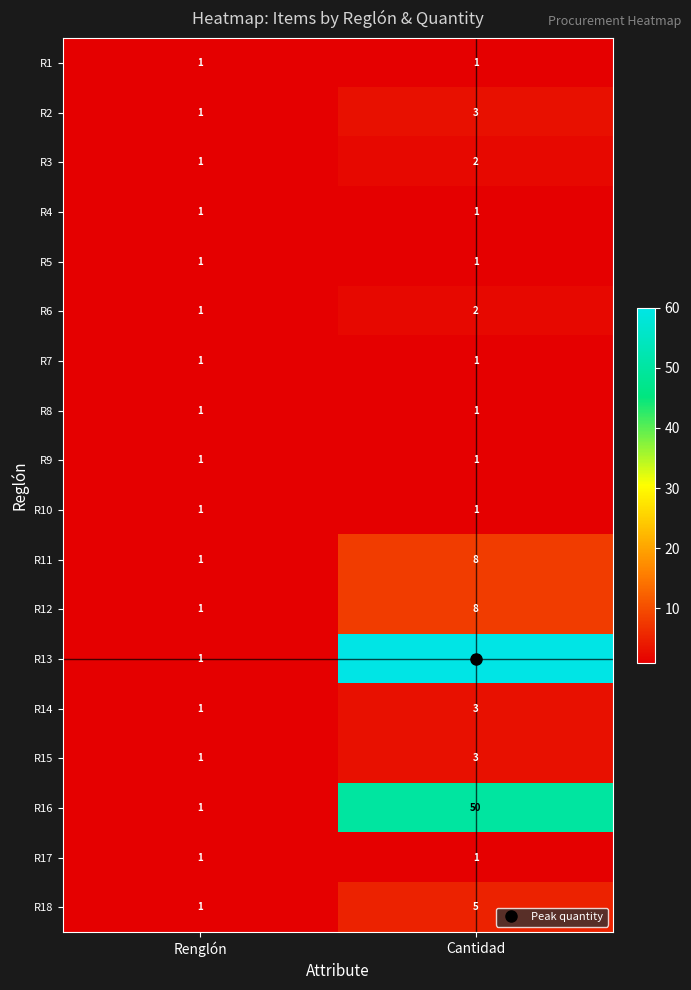

What is the difference between the highest and lowest values at Cantidad?

59